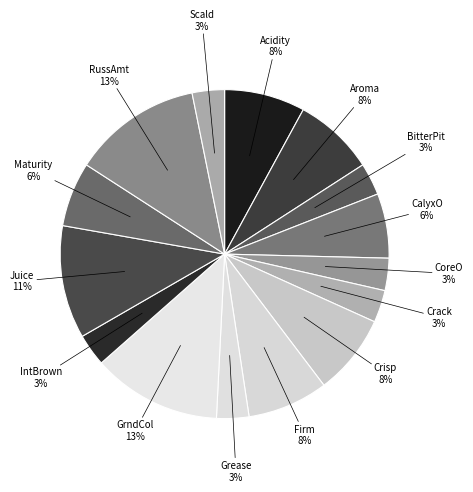

Count the number of slices in the pie.

15